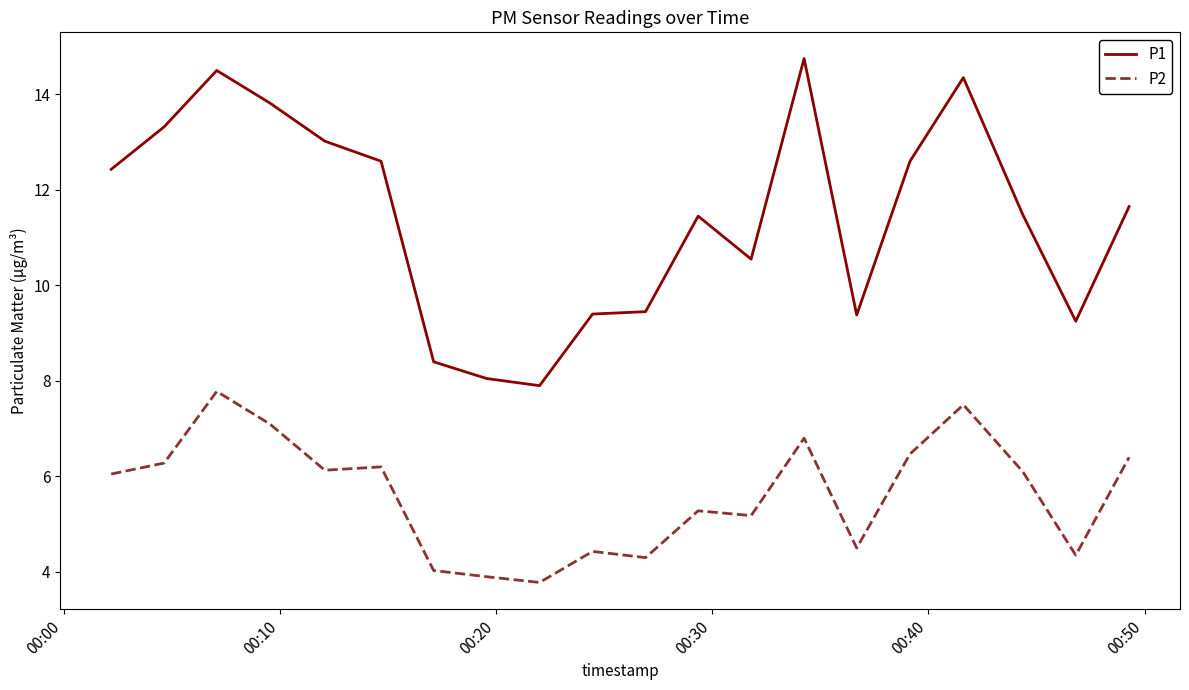

In P1, how many points are lower than both neighbors (excluding endpoints)?

4